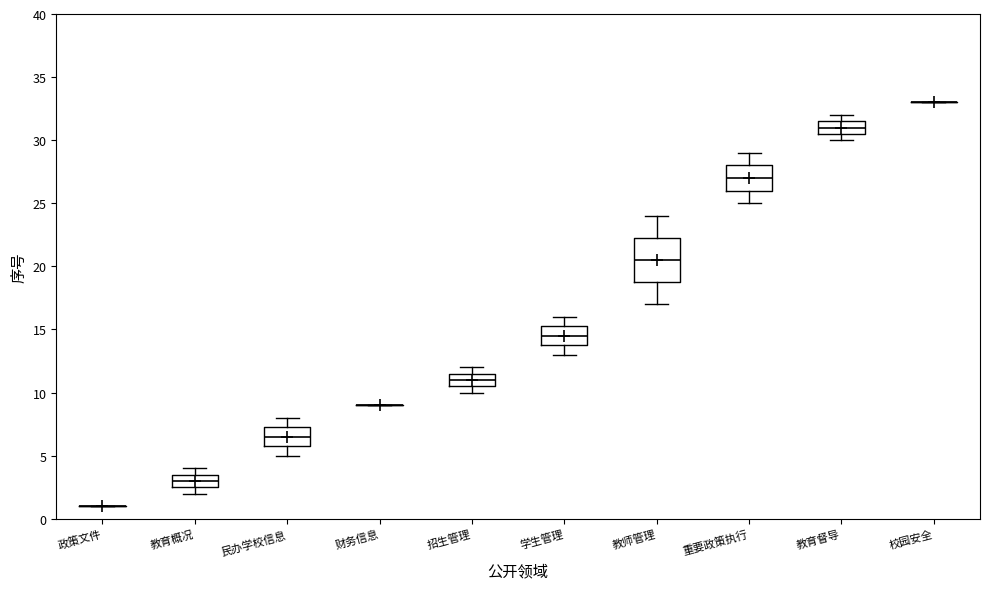

Which box is the tallest, from its lower edge to its upper edge?

教师管理